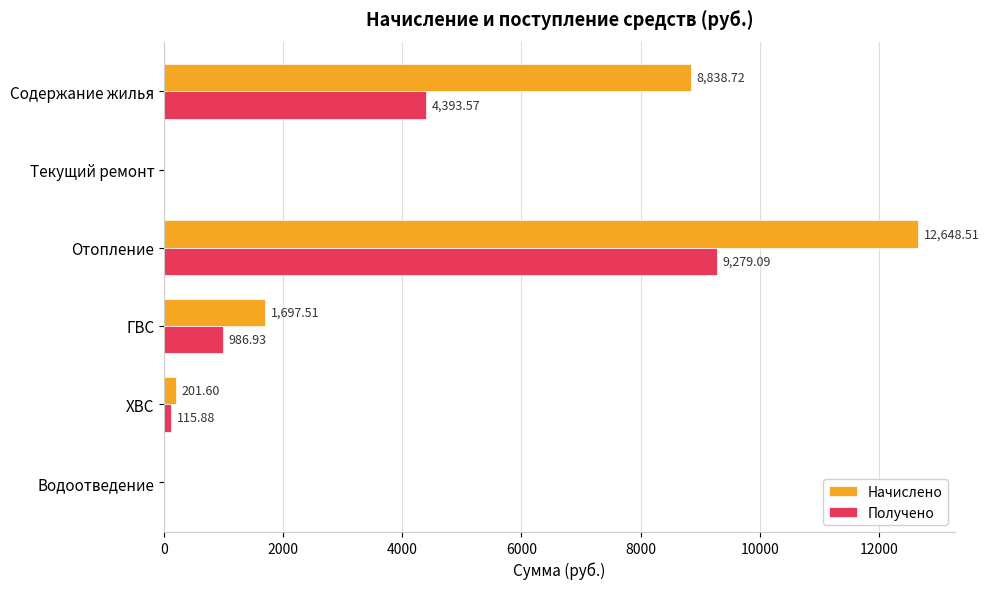

Which series has the largest total across all categories?

Начислено